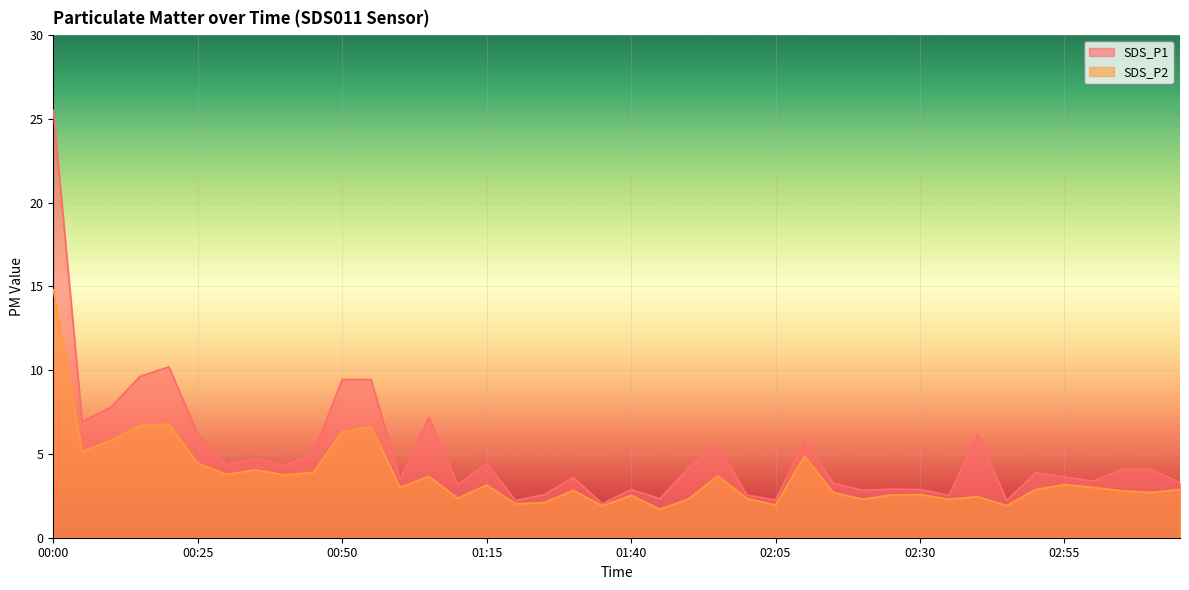

At which label is SDS_P2 closest to 8?

00:20